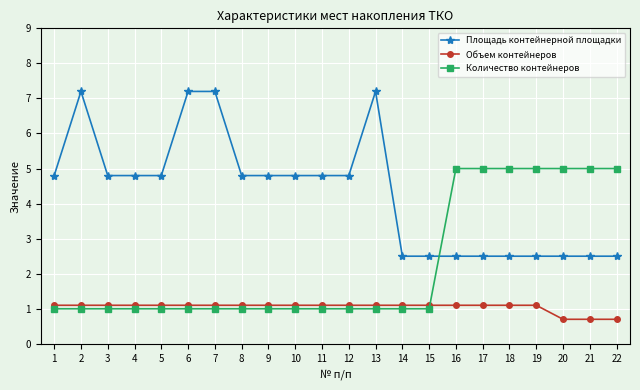

Reading left to right, extract all data points from this chart.

Площадь контейнерной площадки: 1=4.8	2=7.2	3=4.8	4=4.8	5=4.8	6=7.2	7=7.2	8=4.8	9=4.8	10=4.8	11=4.8	12=4.8	13=7.2	14=2.5	15=2.5	16=2.5	17=2.5	18=2.5	19=2.5	20=2.5	21=2.5	22=2.5
Объем контейнеров: 1=1.1	2=1.1	3=1.1	4=1.1	5=1.1	6=1.1	7=1.1	8=1.1	9=1.1	10=1.1	11=1.1	12=1.1	13=1.1	14=1.1	15=1.1	16=1.1	17=1.1	18=1.1	19=1.1	20=0.7	21=0.7	22=0.7
Количество контейнеров: 1=1.0	2=1.0	3=1.0	4=1.0	5=1.0	6=1.0	7=1.0	8=1.0	9=1.0	10=1.0	11=1.0	12=1.0	13=1.0	14=1.0	15=1.0	16=5.0	17=5.0	18=5.0	19=5.0	20=5.0	21=5.0	22=5.0